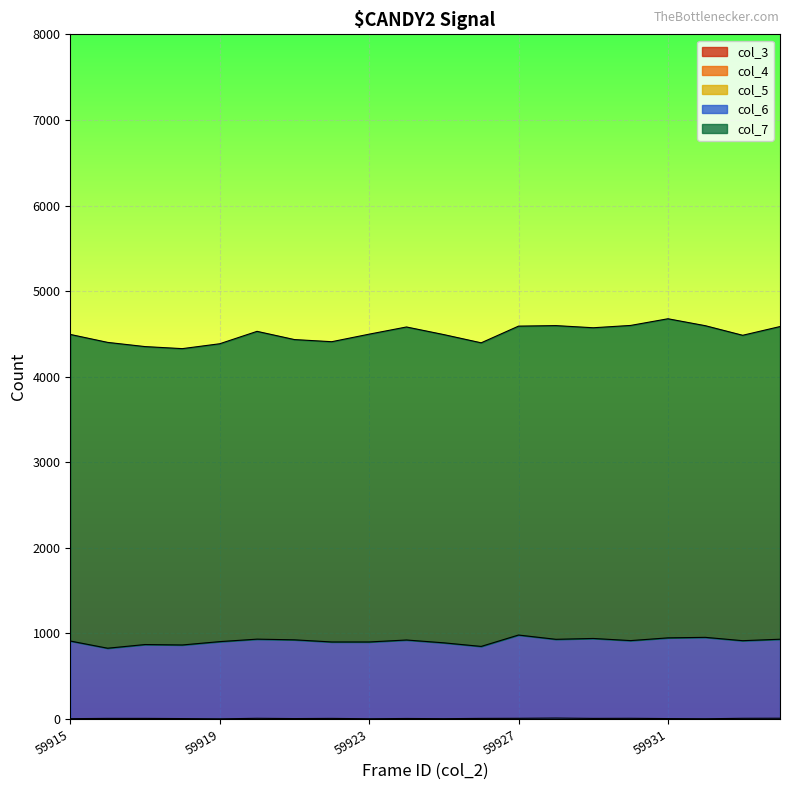

True or false: col_4 and col_6 intersect in this chart.

False